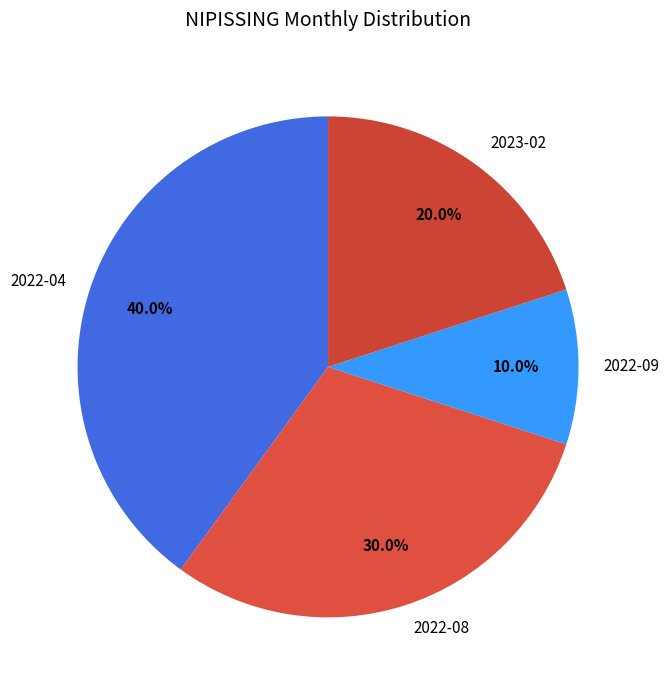

Does any single category account for the majority?

No